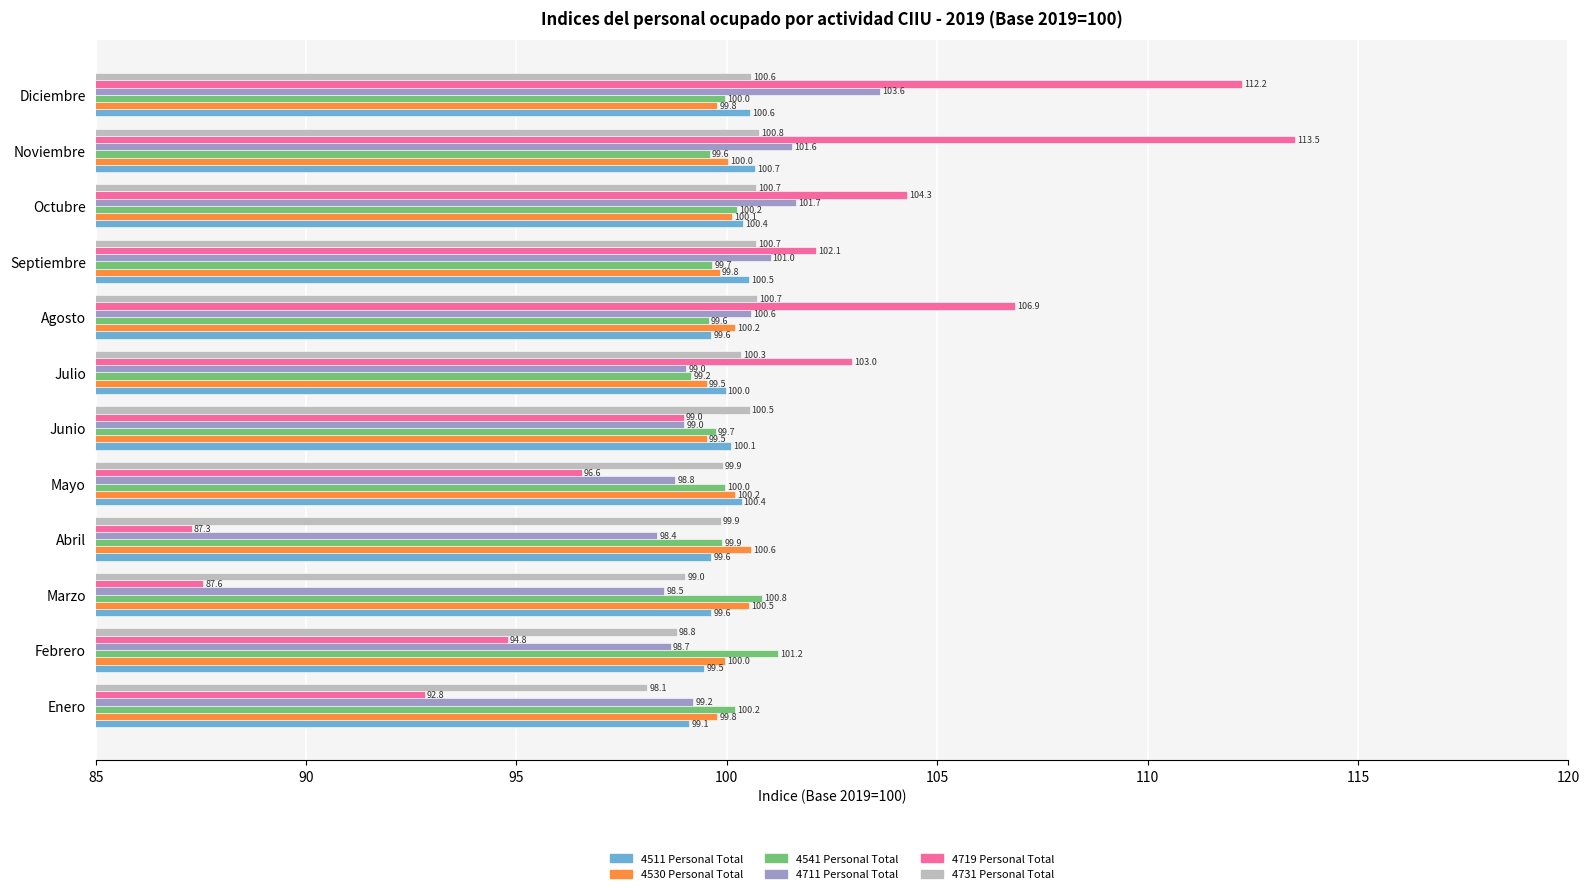

Which series has the largest range (max minus min)?

4719 Personal Total